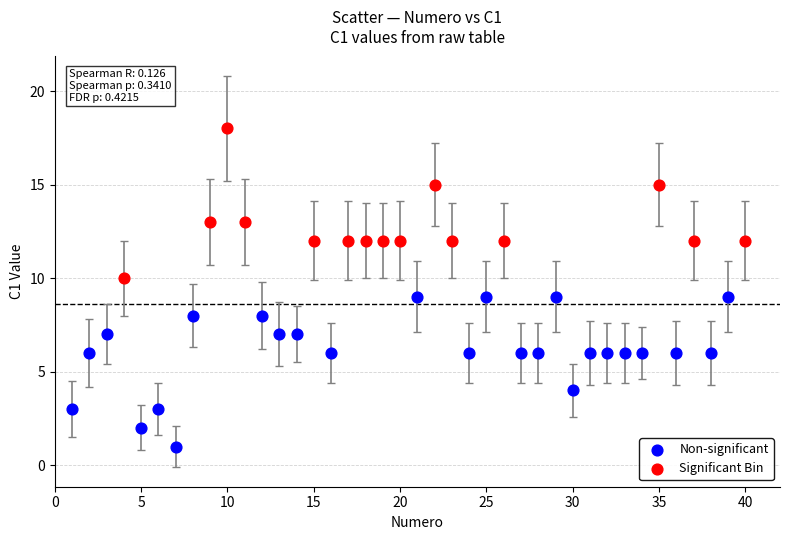

What are all the series names shown in the legend?

Non-significant, Significant Bin